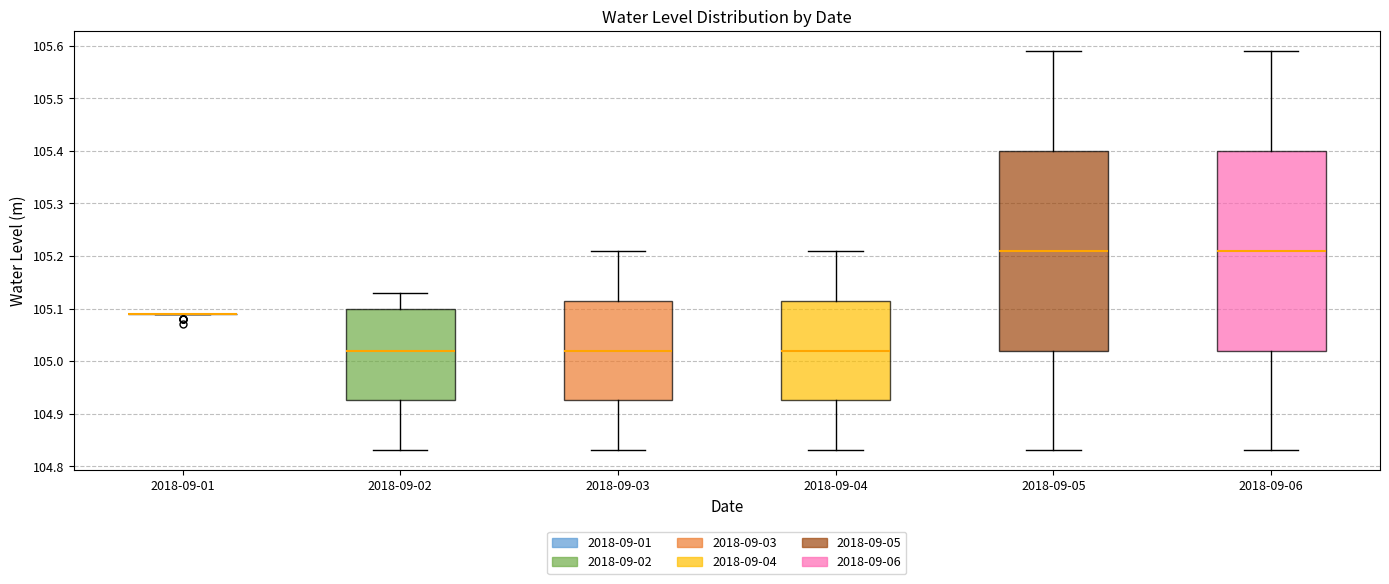

Reading left to right, read every box against the y-axis: the position of its median line, the range the box covers, and the ends of its whiskers. The values are not printed on the chart, so give them approximately, as read against the axis.

2018-09-01: box collapsed to a line at 105.09, whiskers 105.09 to 105.09
2018-09-02: median 105.02, box 104.93 to 105.10, whiskers 104.83 to 105.13
2018-09-03: median 105.02, box 104.93 to 105.12, whiskers 104.83 to 105.21
2018-09-04: median 105.02, box 104.93 to 105.12, whiskers 104.83 to 105.21
2018-09-05: median 105.21, box 105.02 to 105.40, whiskers 104.83 to 105.59
2018-09-06: median 105.21, box 105.02 to 105.40, whiskers 104.83 to 105.59